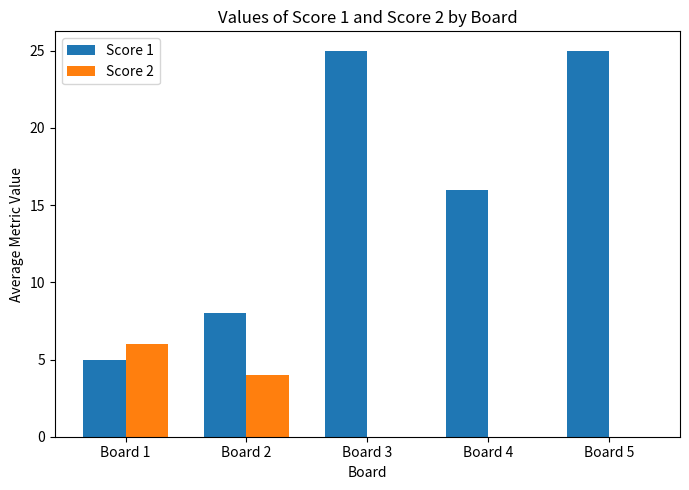

What is the maximum value shown in the chart?

25